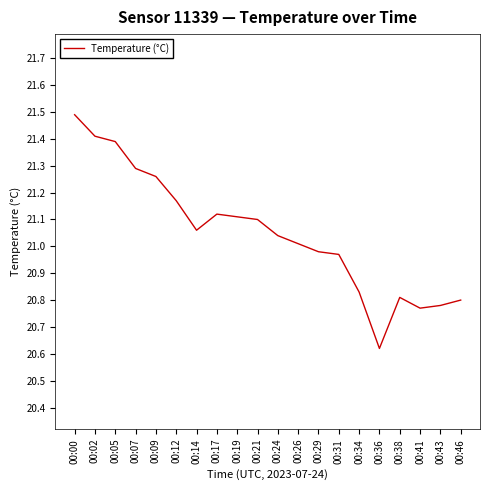

What is the difference between the maximum and minimum values?

0.9